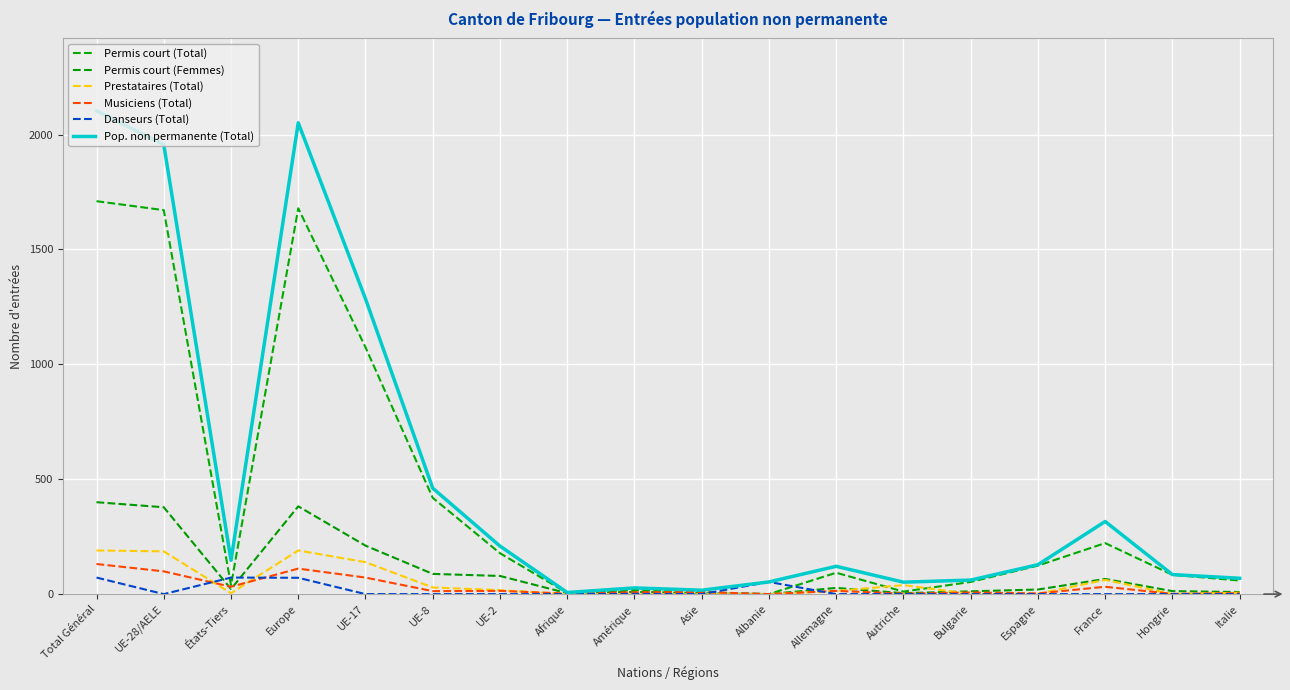

Does the chart have visible grid lines?

Yes